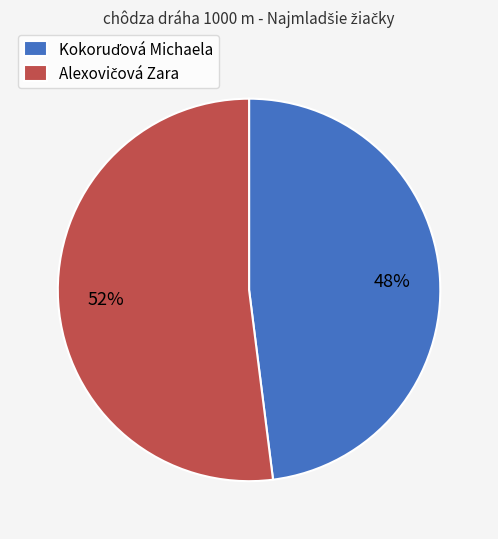

Is there a majority slice in this chart?

Yes